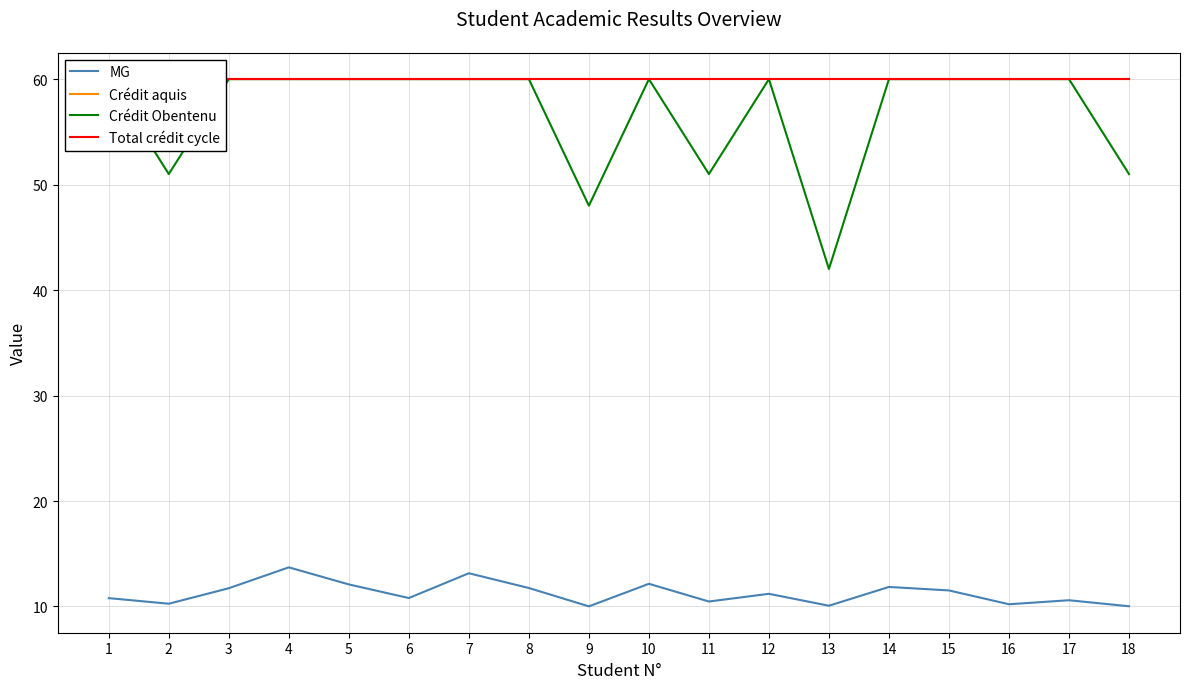

True or false: MG and Crédit Obentenu cross at least once.

False